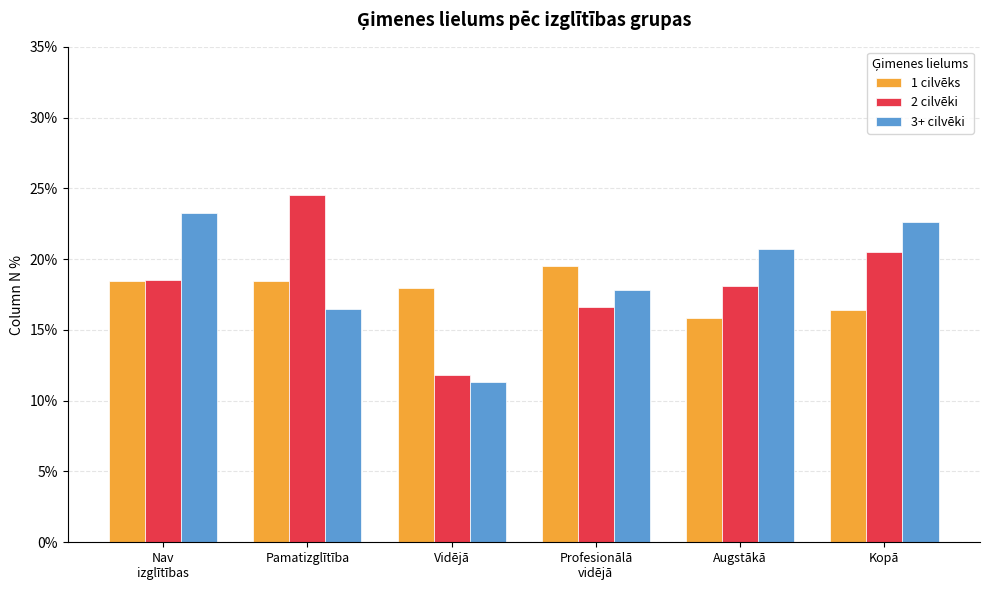

What are all the series names shown in the legend?

1 cilvēks, 2 cilvēki, 3+ cilvēki